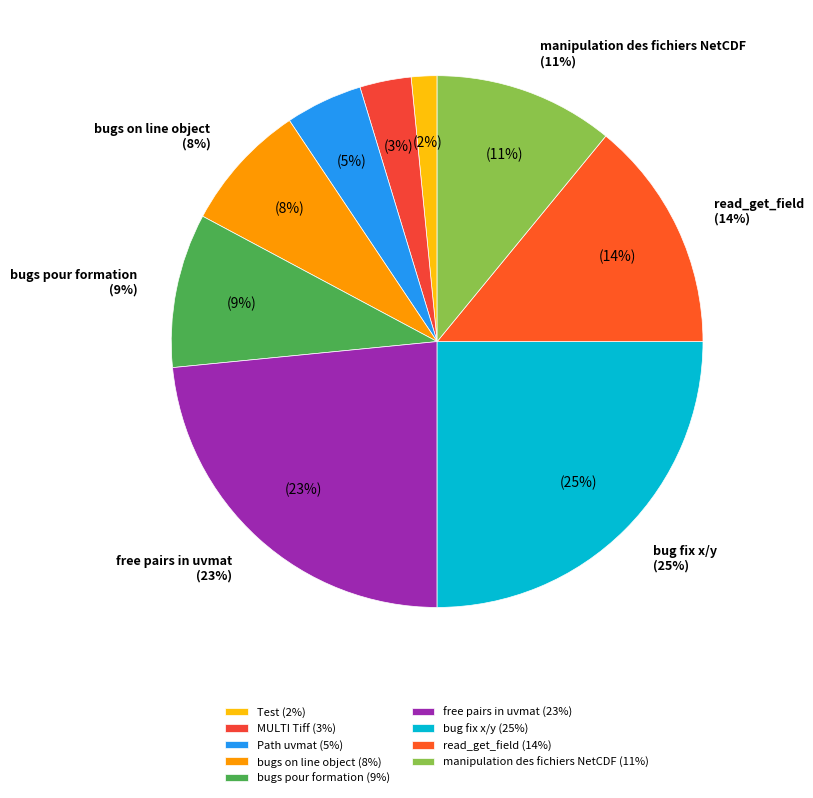

Is it true that Test is 2% of the pie?

True